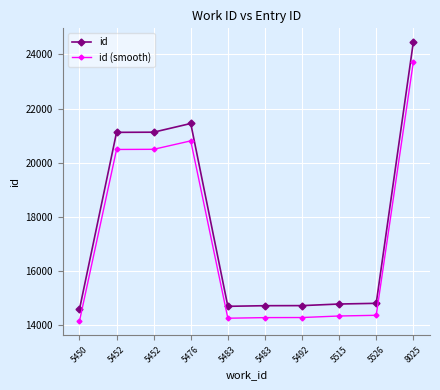

How many lines are shown in the chart?

2